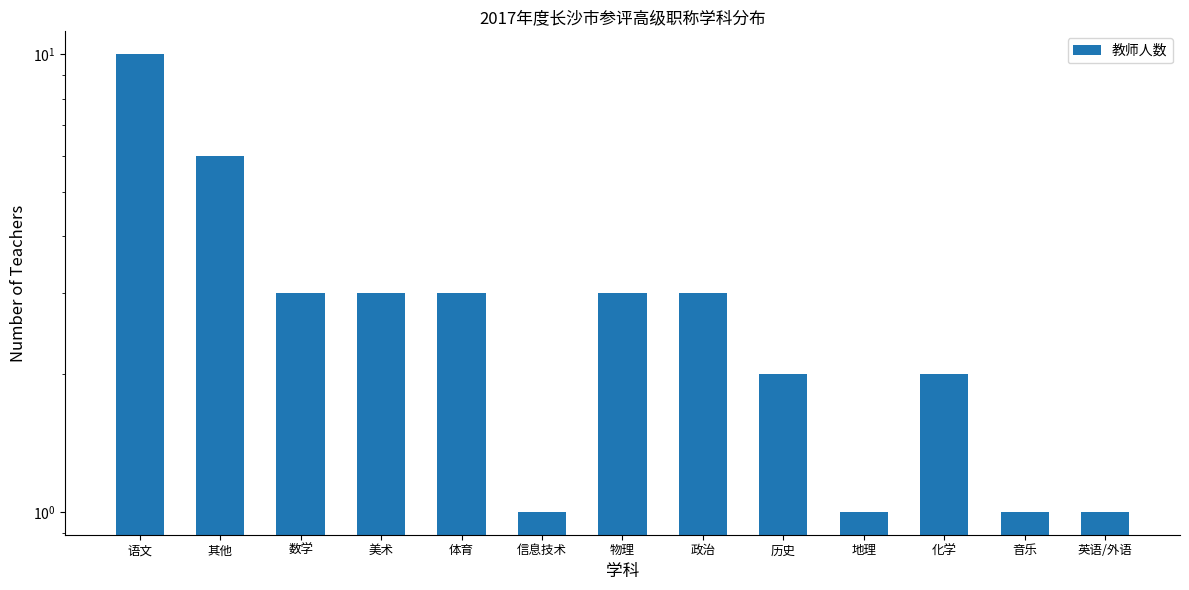

What is the value of the 4th bar from the left?

3